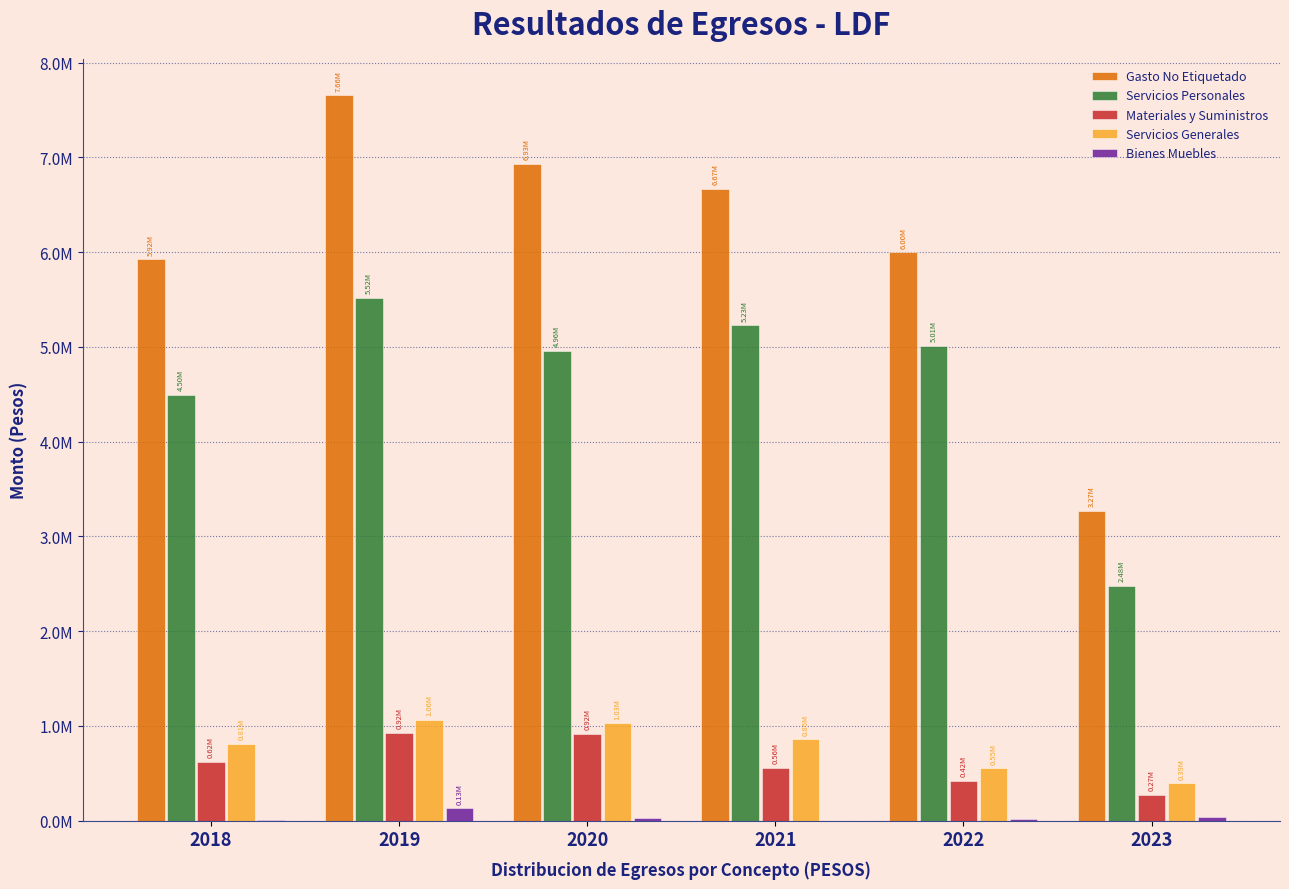

Are the bars horizontal?

No